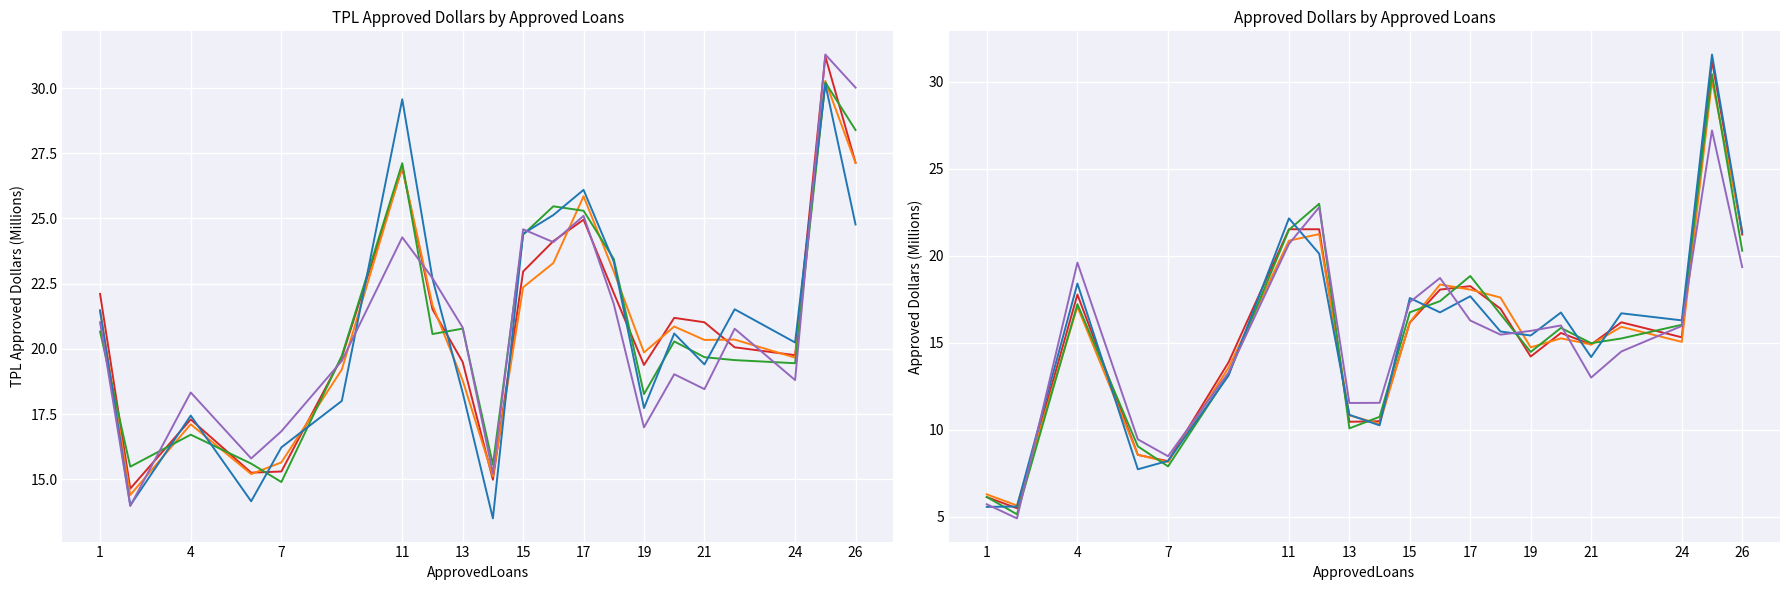

What is the average value of the TPLApprovedDollars series?

21.0